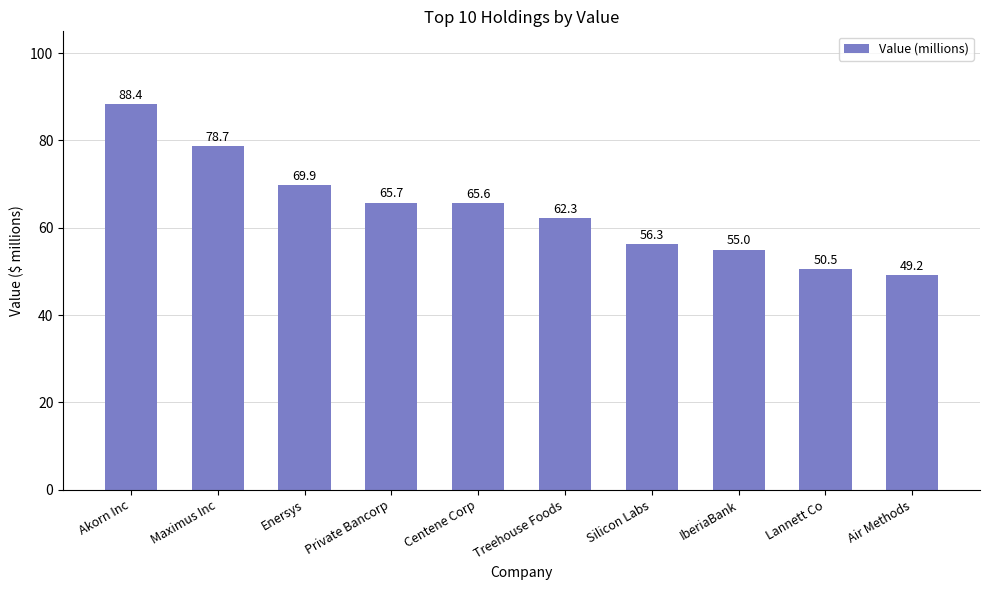

How many data points are less than 65?

5